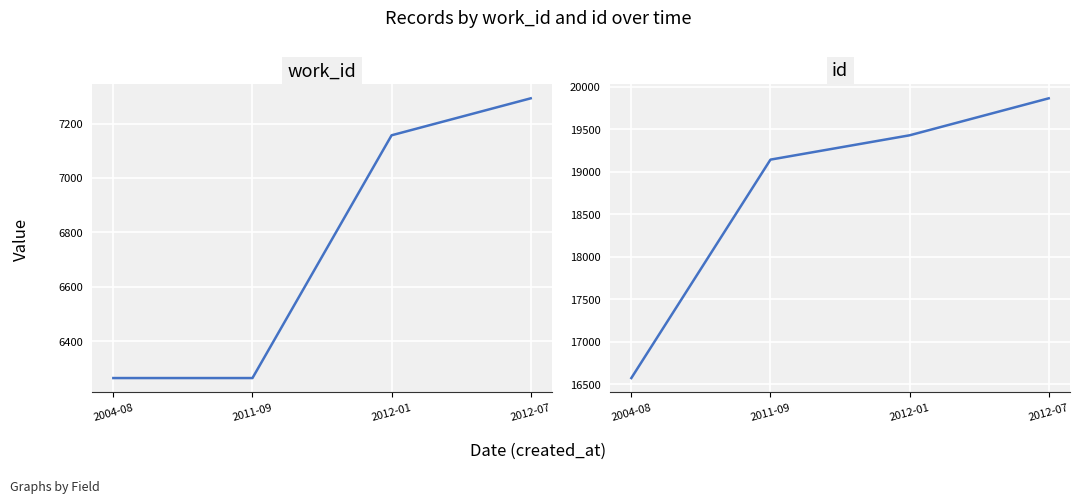

True or false: id has more than 0 interior local peaks.

False